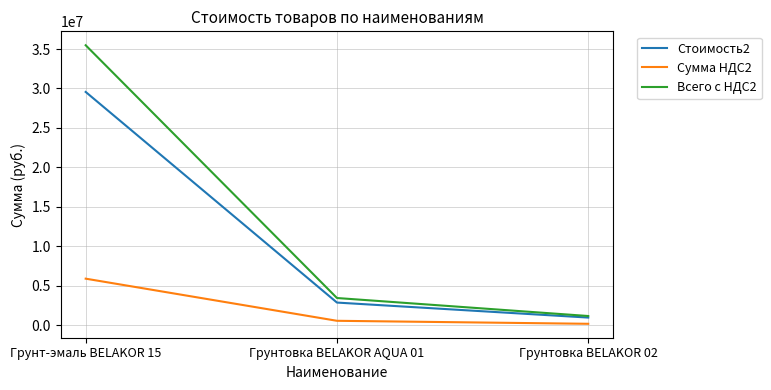

What is the total value across all series at Грунтовка BELAKOR AQUA 01?

6925226